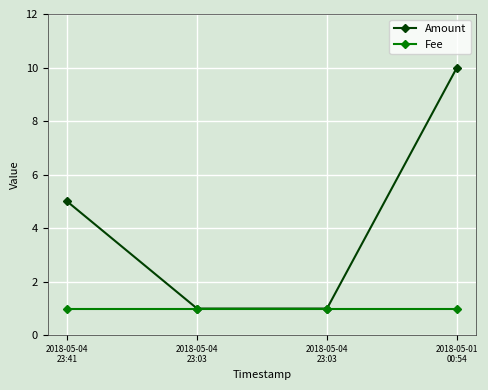

Reading right to left, list all the values displayed in this chart.

Amount: 10	1	1	5
Fee: 1	1	1	1